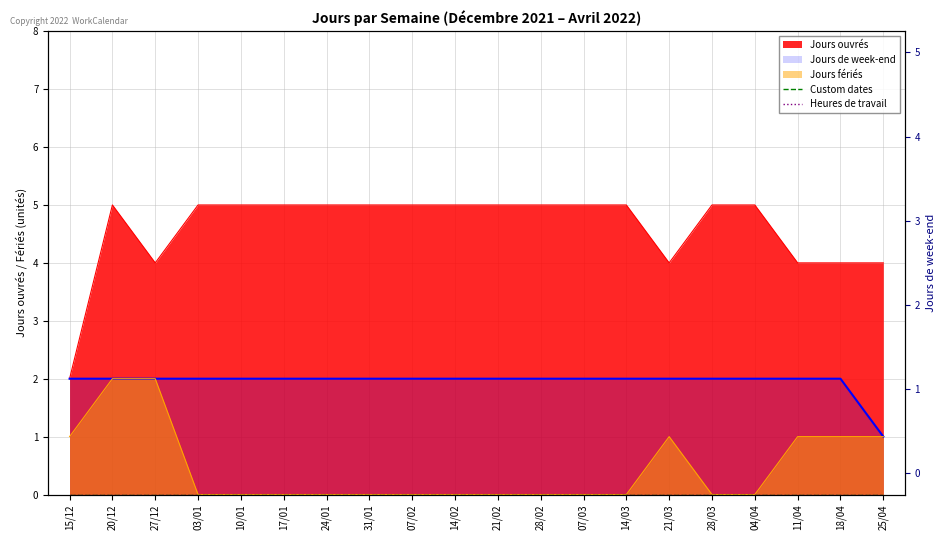

How many Jours ouvrés values are between 4 and 5?

19